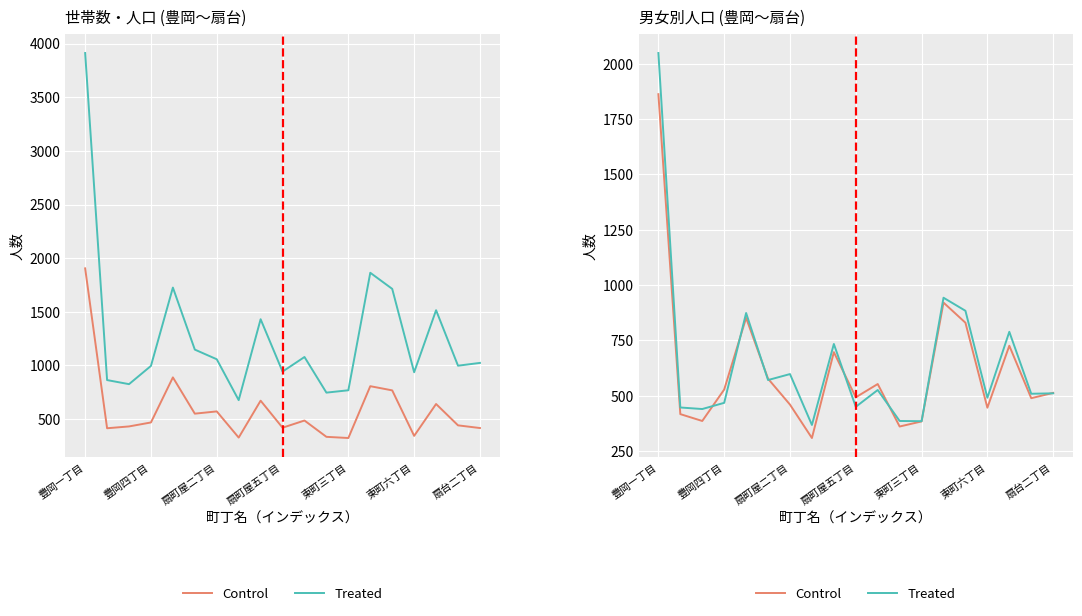

What is the value of the Treated point at the 18th from the left?

509